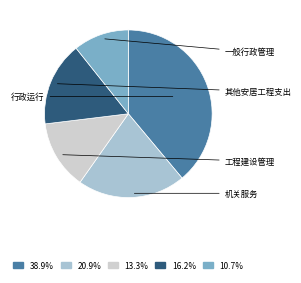

Does any single category account for the majority?

No